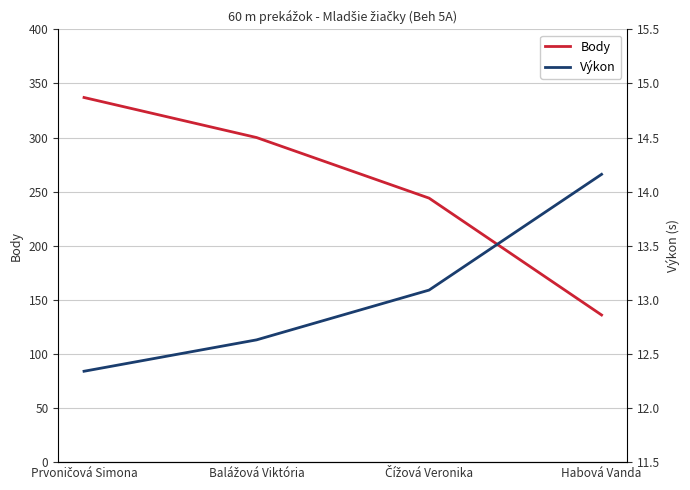

What is the average value of the Výkon series?

13.1